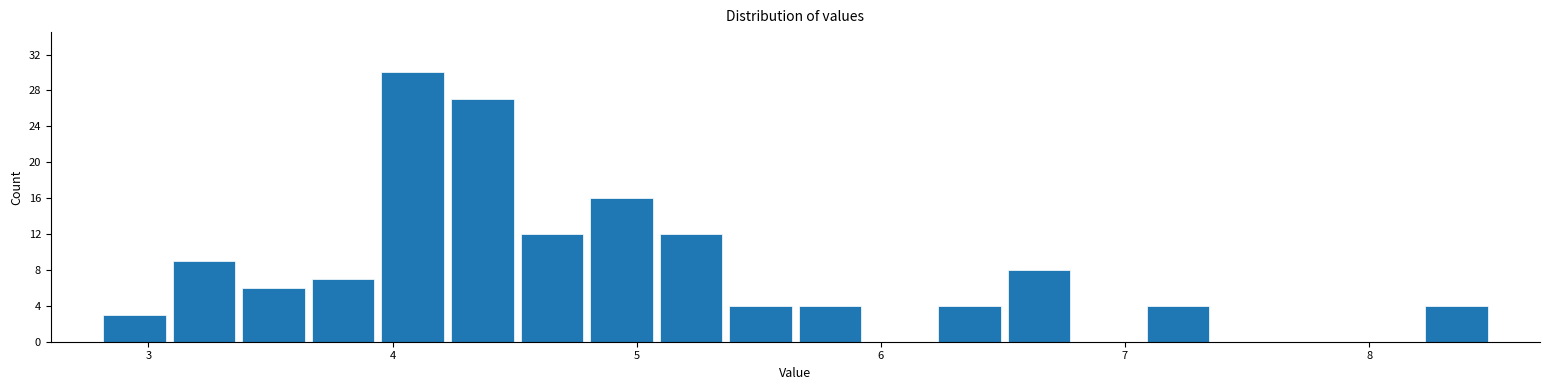

Read against the x-axis, roughly where is the centre of the tallest bar?

4.1